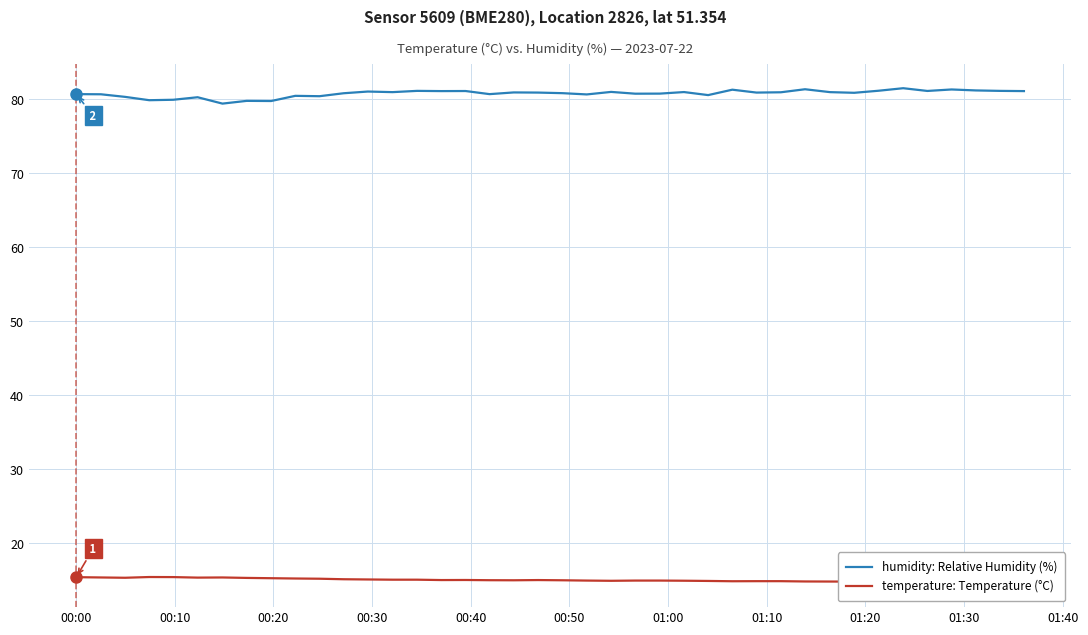

Does the chart have visible grid lines?

Yes